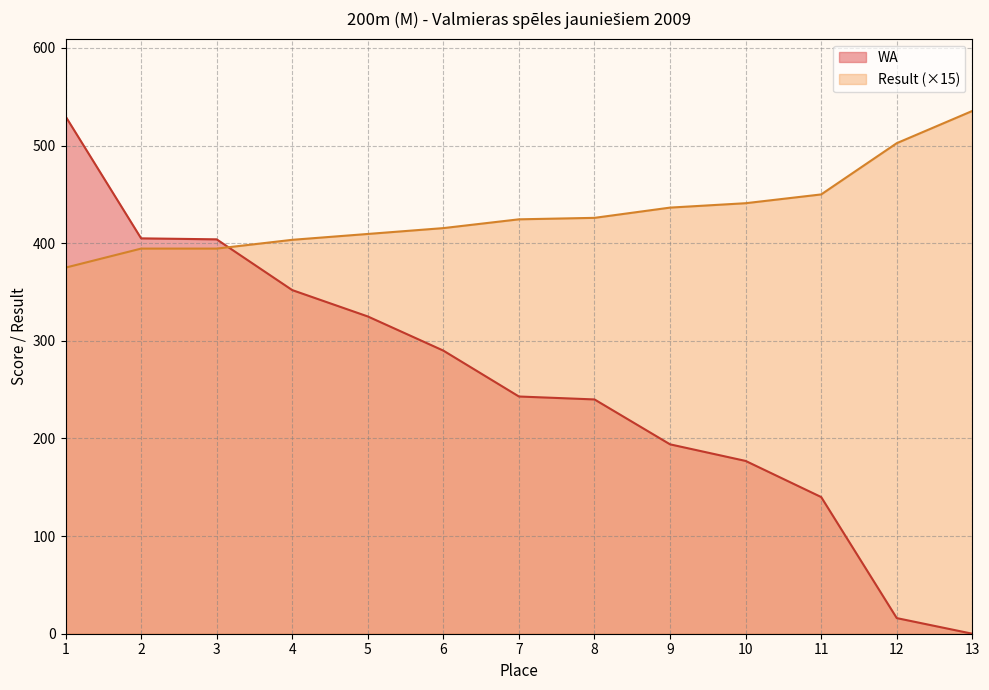

True or false: Result has more than 0 points higher than both neighbors.

False